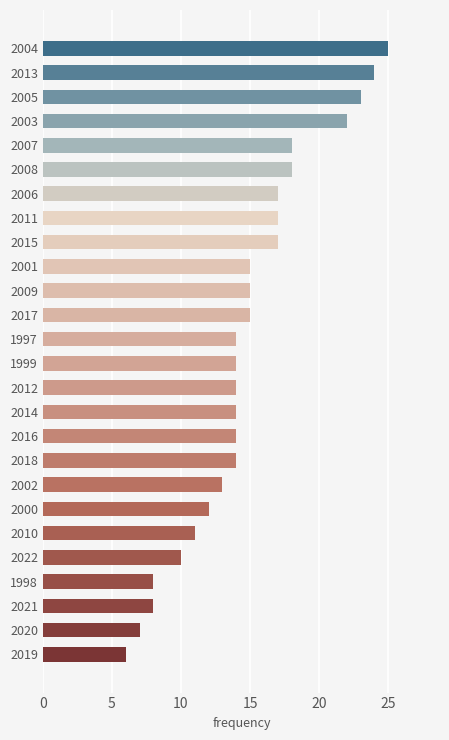

Reading bottom to top, list all the values displayed in this chart.

6	7	8	8	10	11	12	13	14	14	14	14	14	14	15	15	15	17	17	17	18	18	22	23	24	25